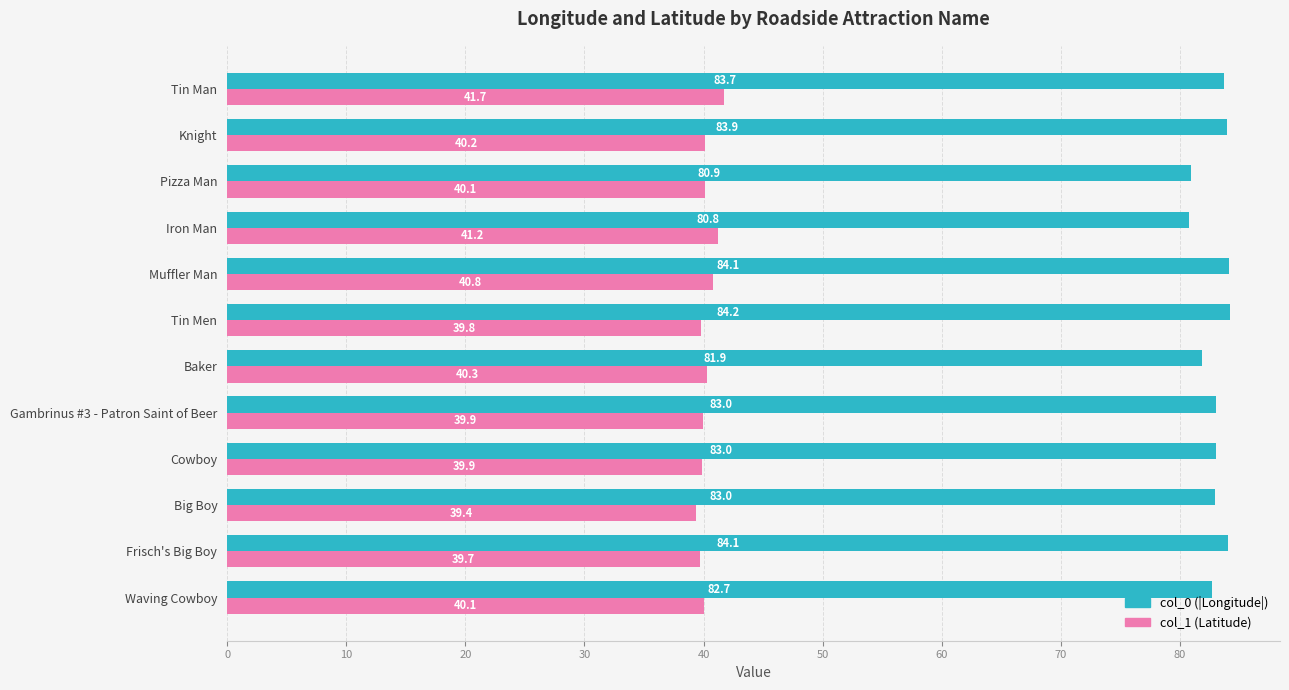

How many data points does each series have?

12